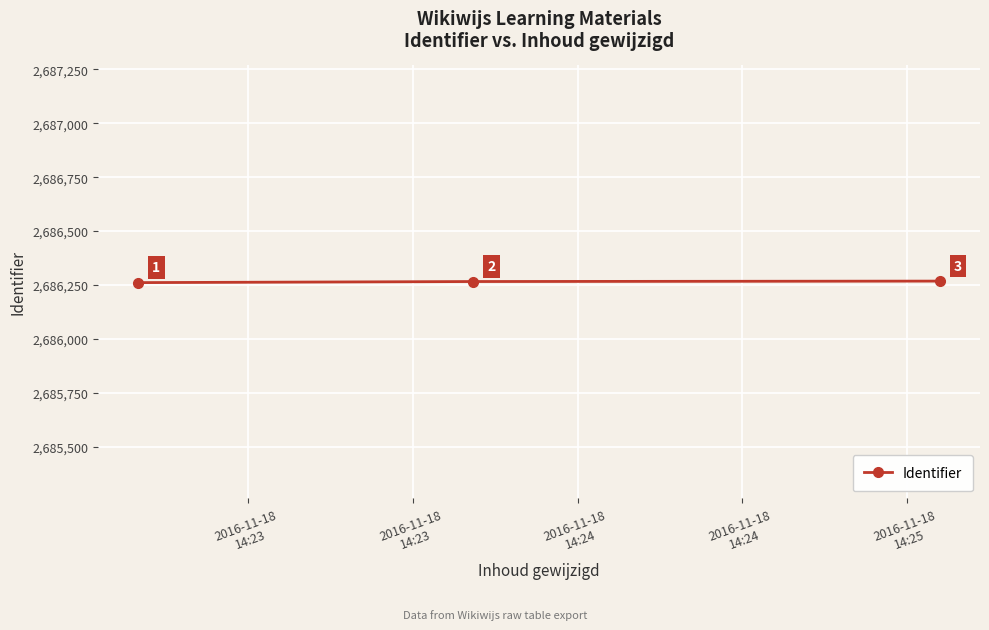

How many lines are shown in the chart?

1